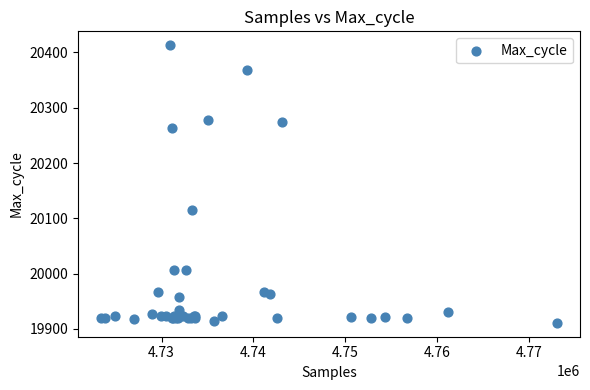

What Y value in the scatter plot is closest to 20162?

20115